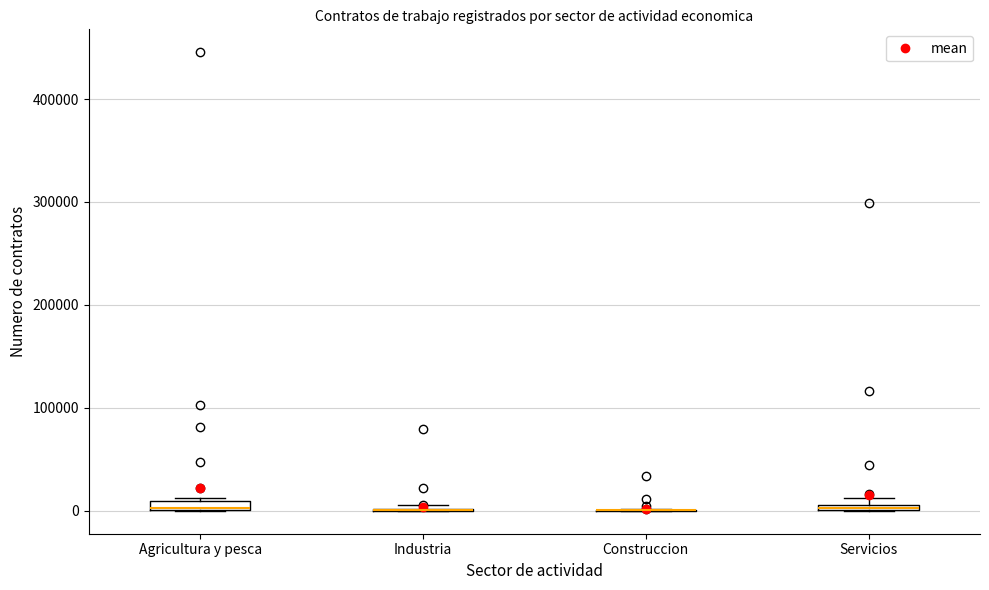

Where is the upper edge of the box for Servicios on the y-axis? The values are not printed on the chart, so give them approximately, as read against the axis.

10000